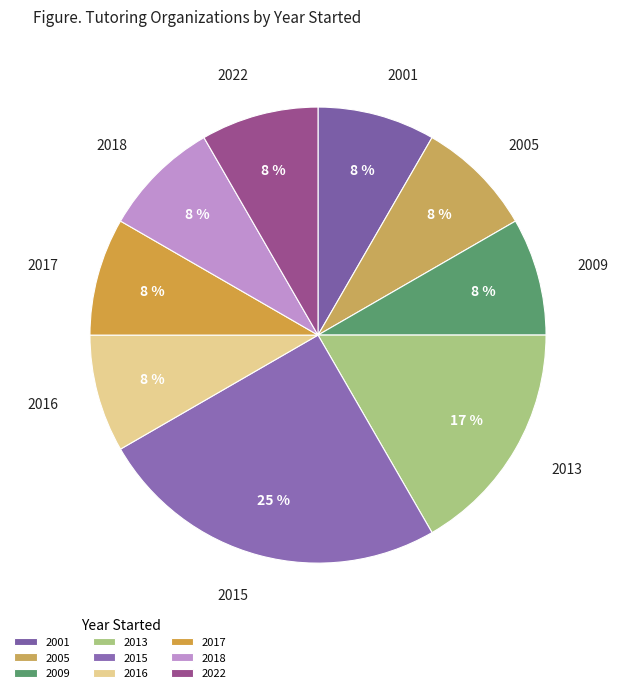

How many segments does this pie chart have?

9